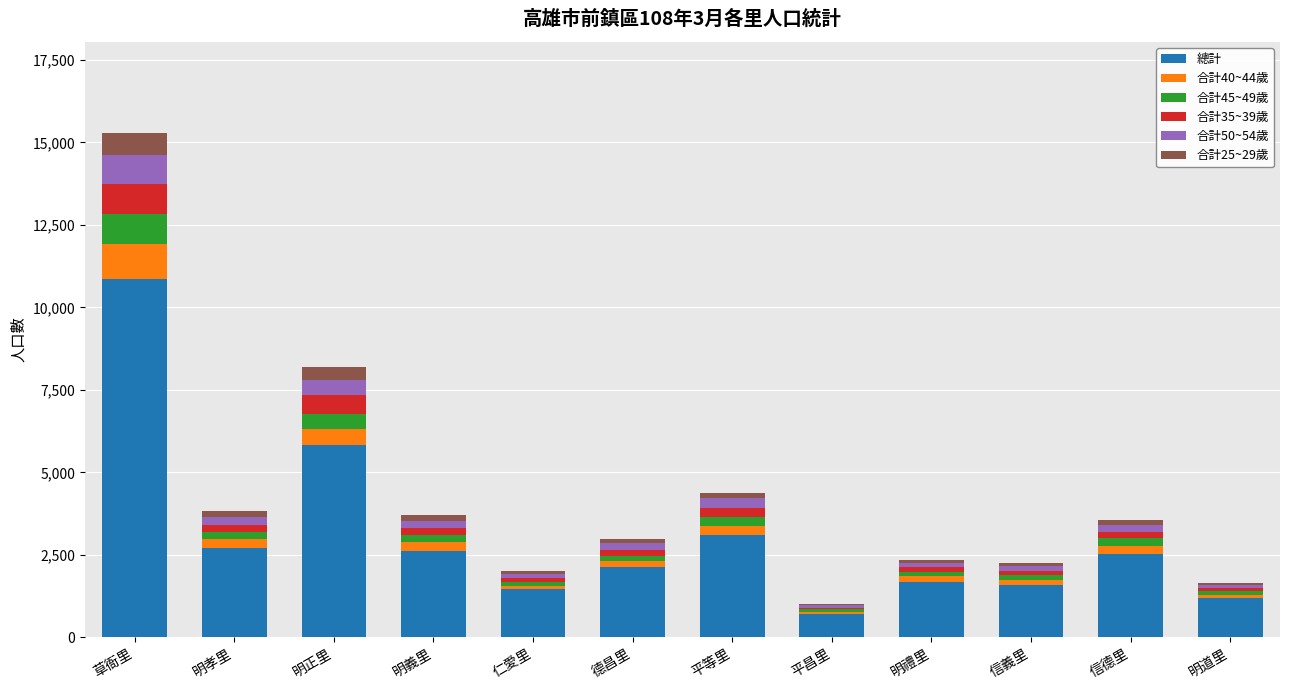

At which category is the sum across all series the highest?

草衙里